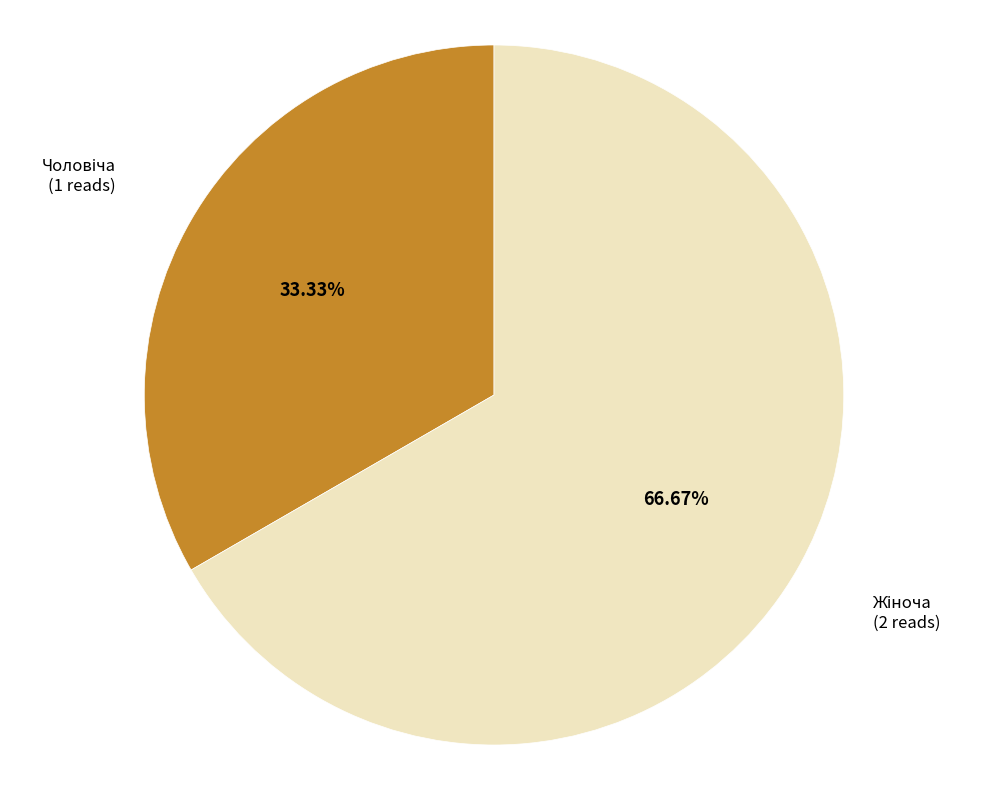

Does any single category account for the majority?

Yes